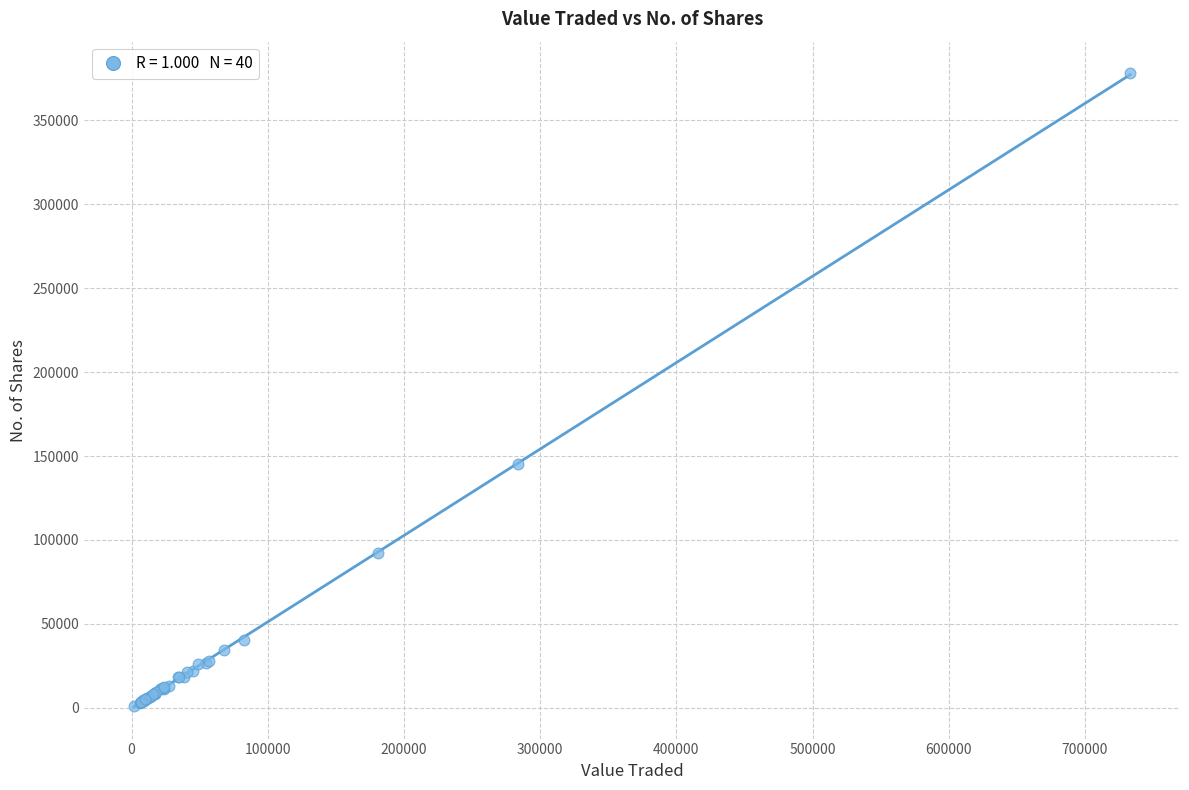

What Y value in the scatter plot is closest to 189384?

144976